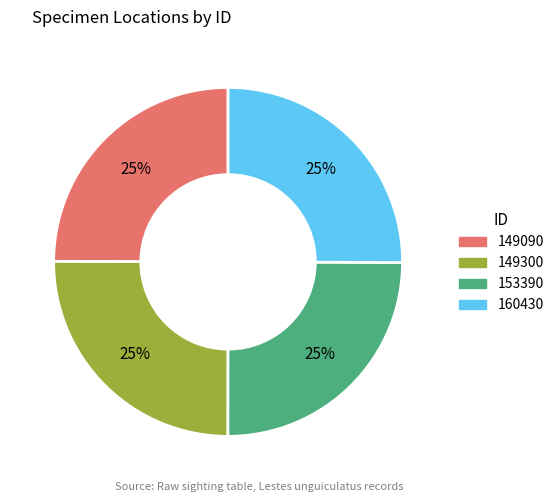

Does 149300 represent more than half of the total?

No